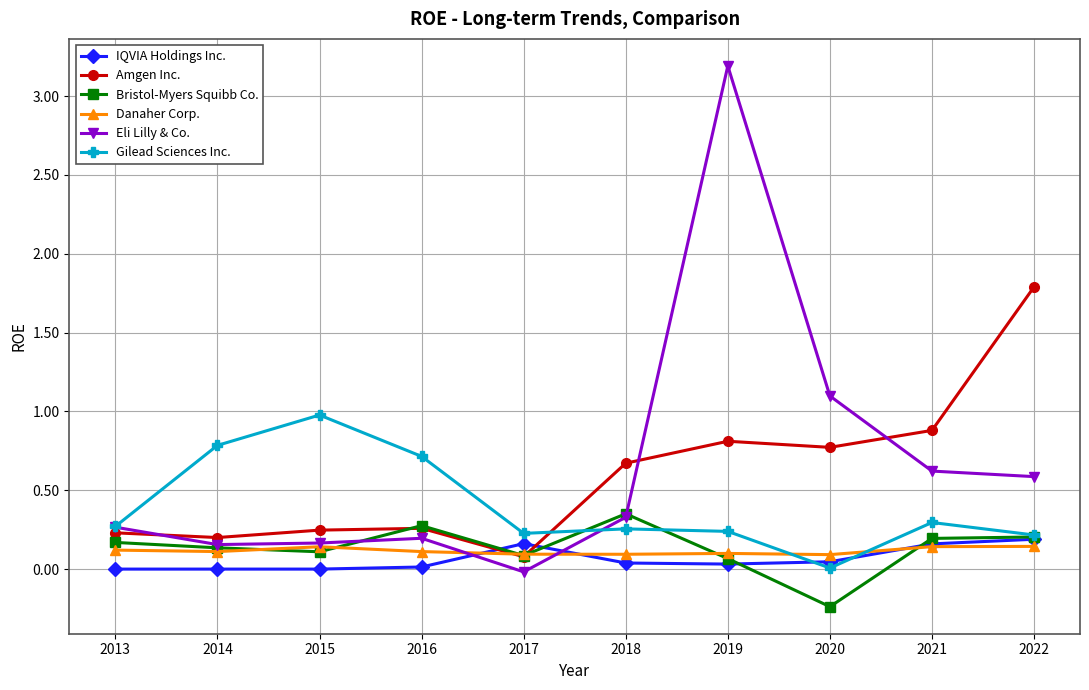

What is the sum of all IQVIA Holdings Inc. values?

0.6